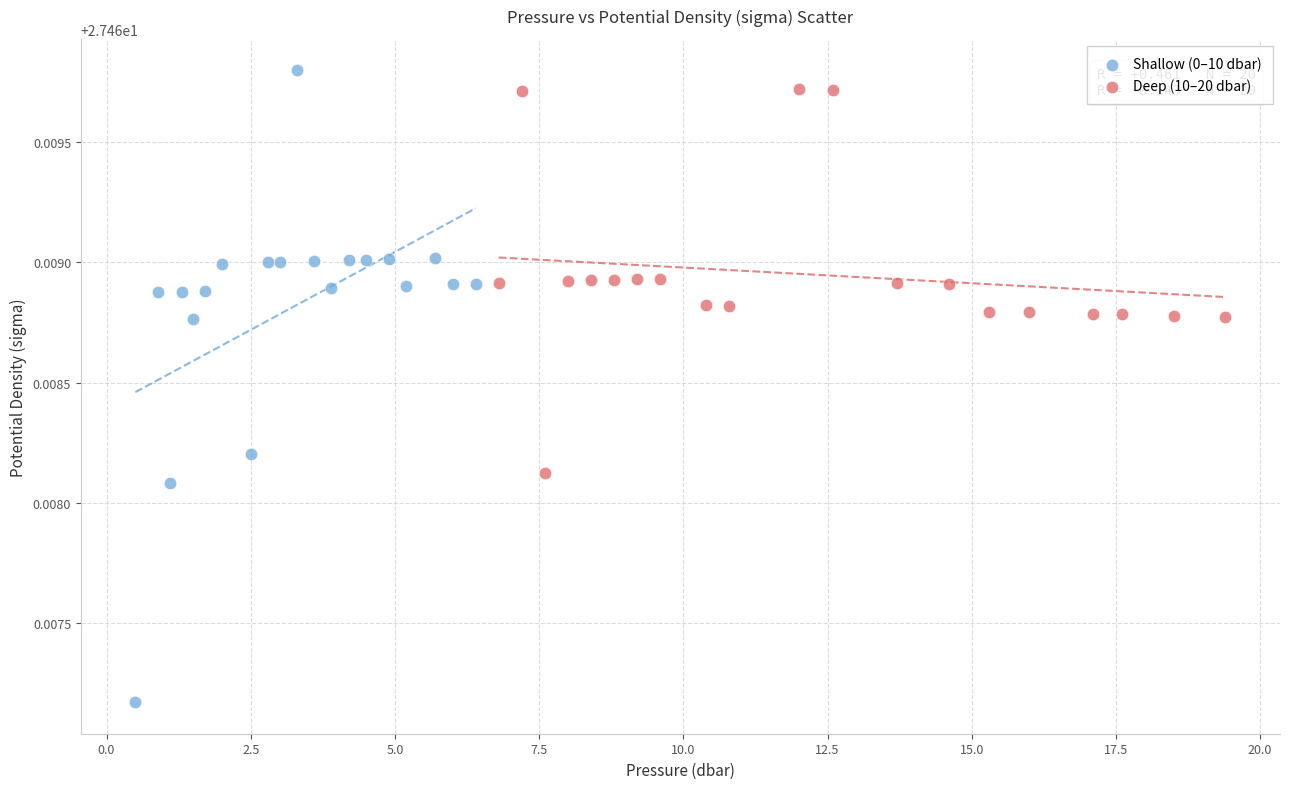

Which series contains the lowest Y value?

Shallow (0–10 dbar)